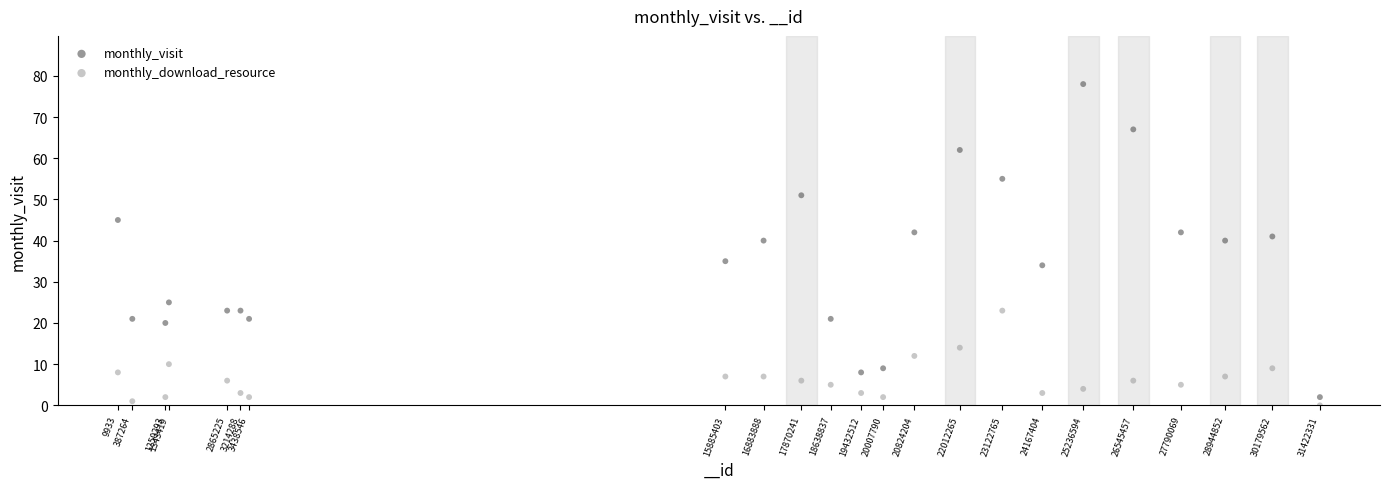

Across all data points, what is the range of X values (max minus min)?

31412398